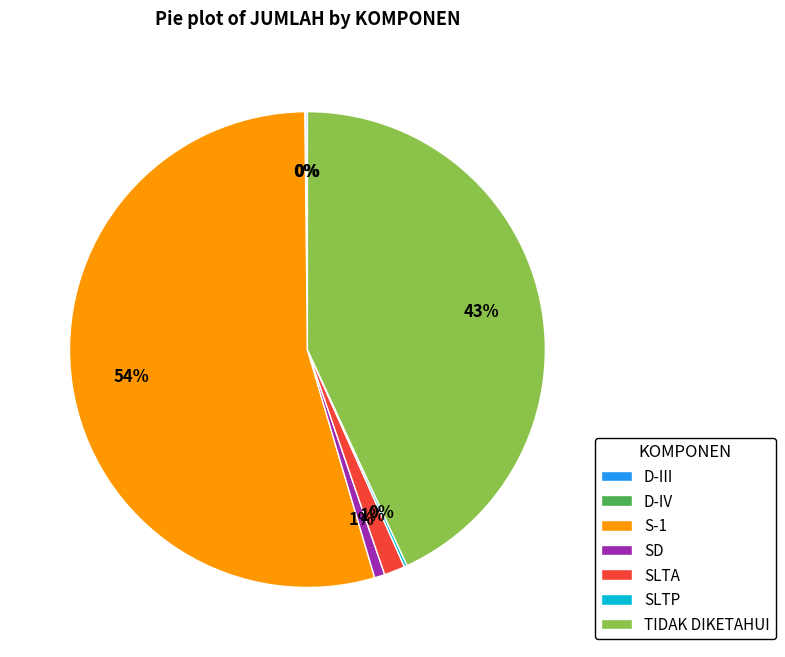

What is the largest slice in the pie chart?

S-1